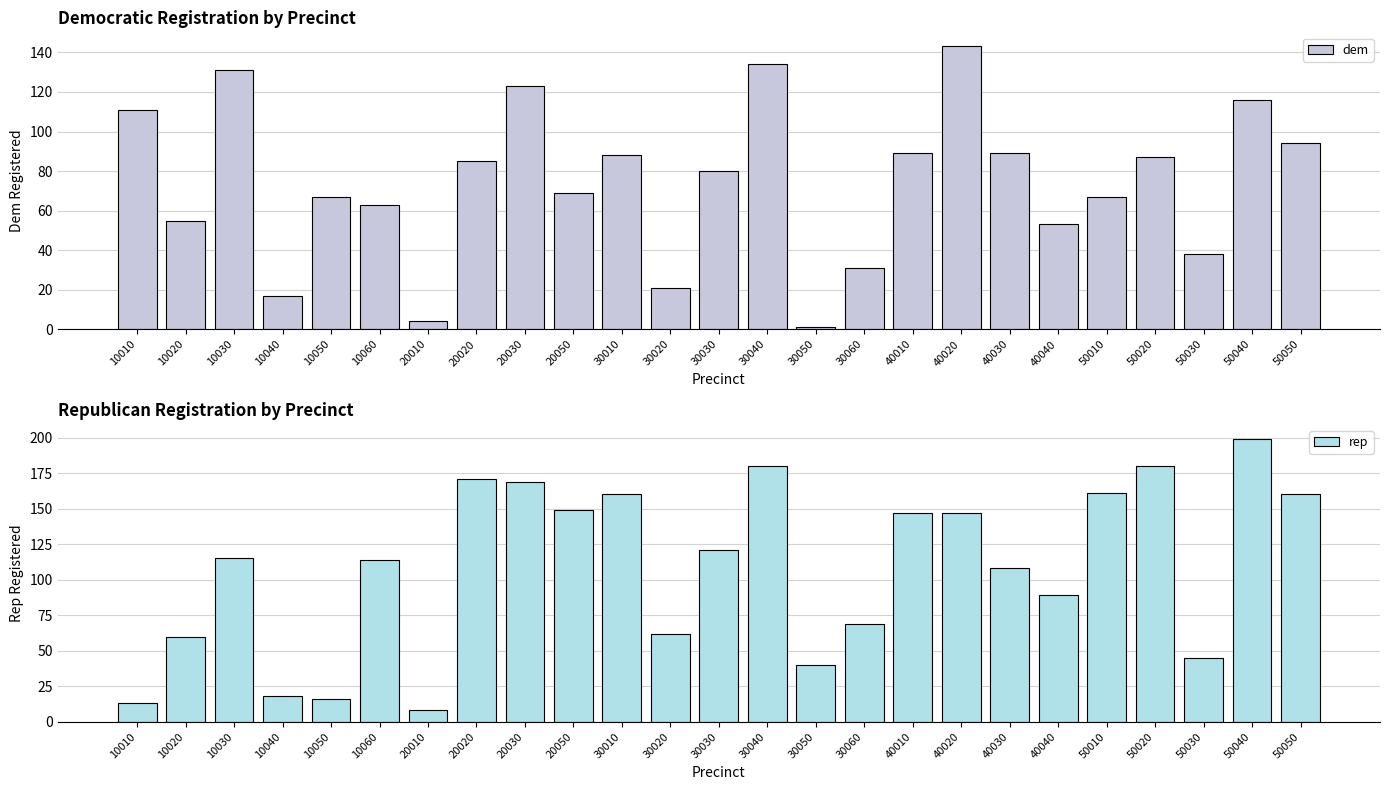

What value does the dem series have at 50030?

38